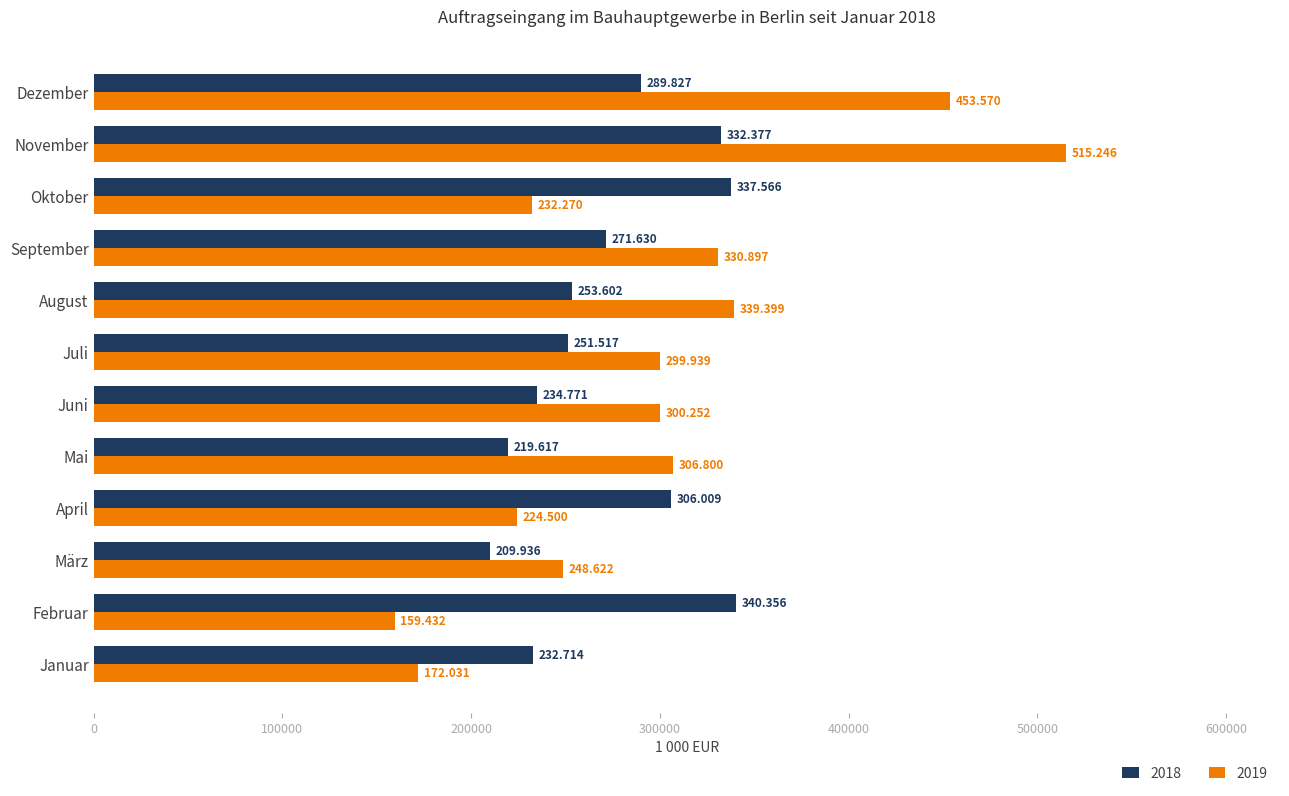

What are all the series names shown in the legend?

2018, 2019